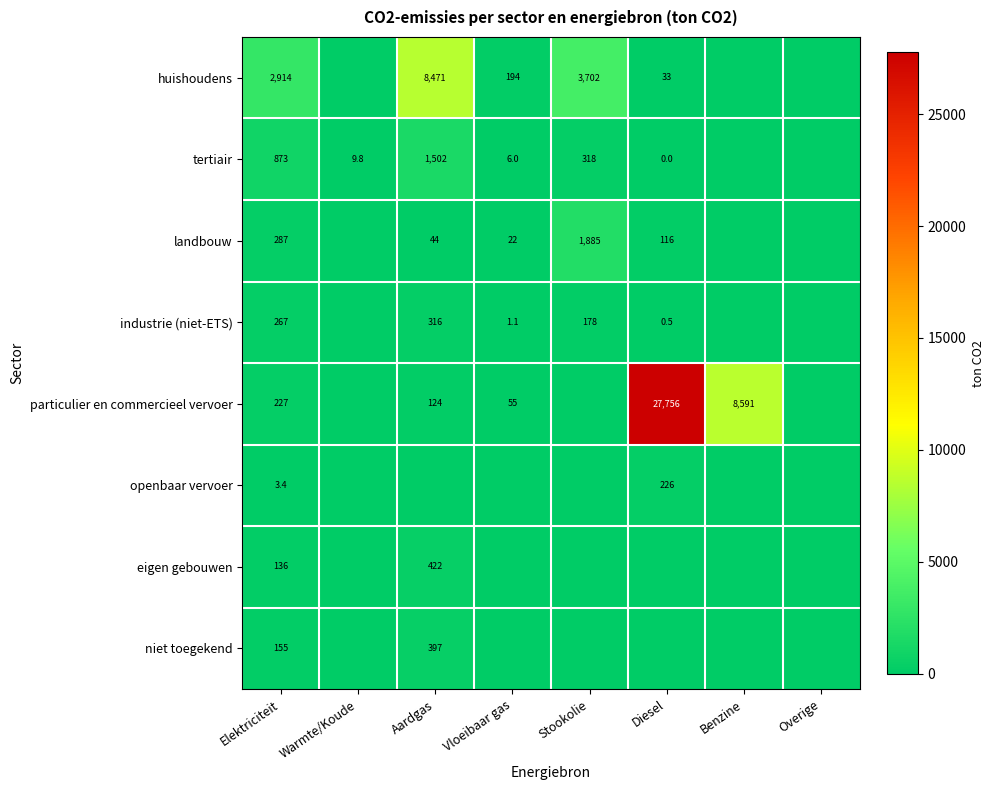

What is the total value across all series at Elektriciteit?

4862.4